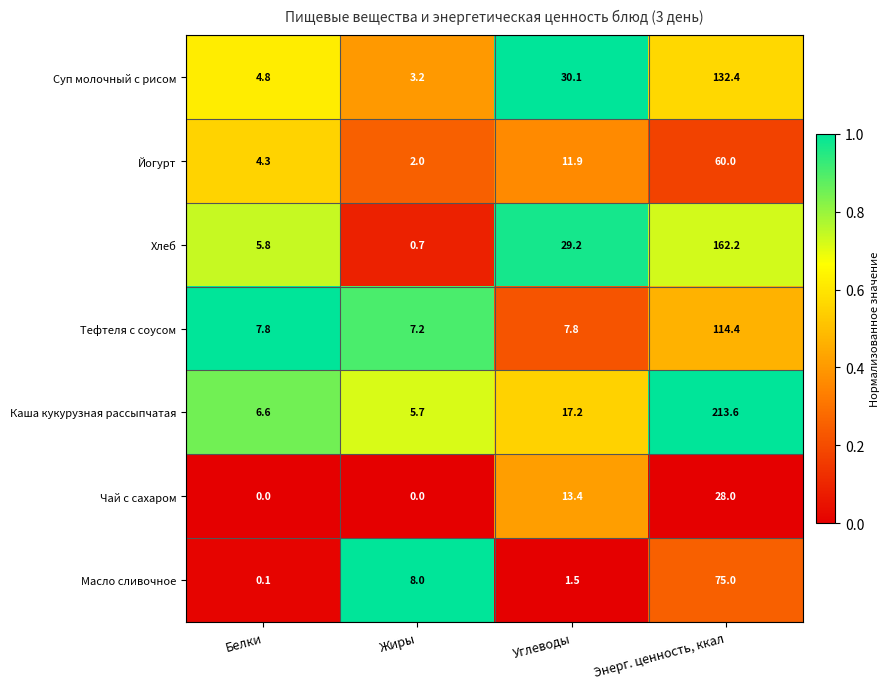

What is the difference between the maximum and minimum values in the Хлеб series?

161.5